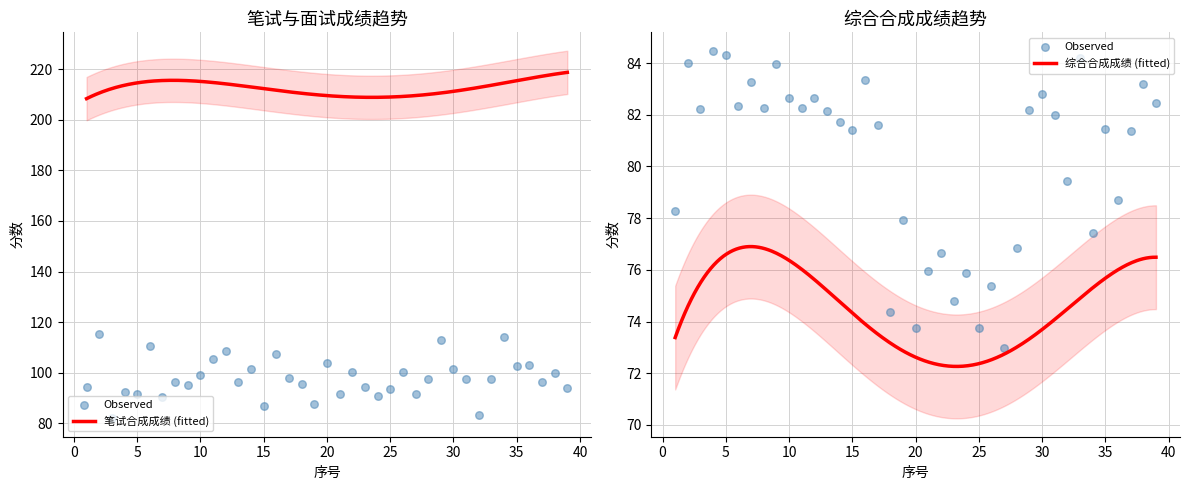

Is the value of 笔试合成成绩 at 23 greater than the value of 综合合成成绩 at 26?

Yes